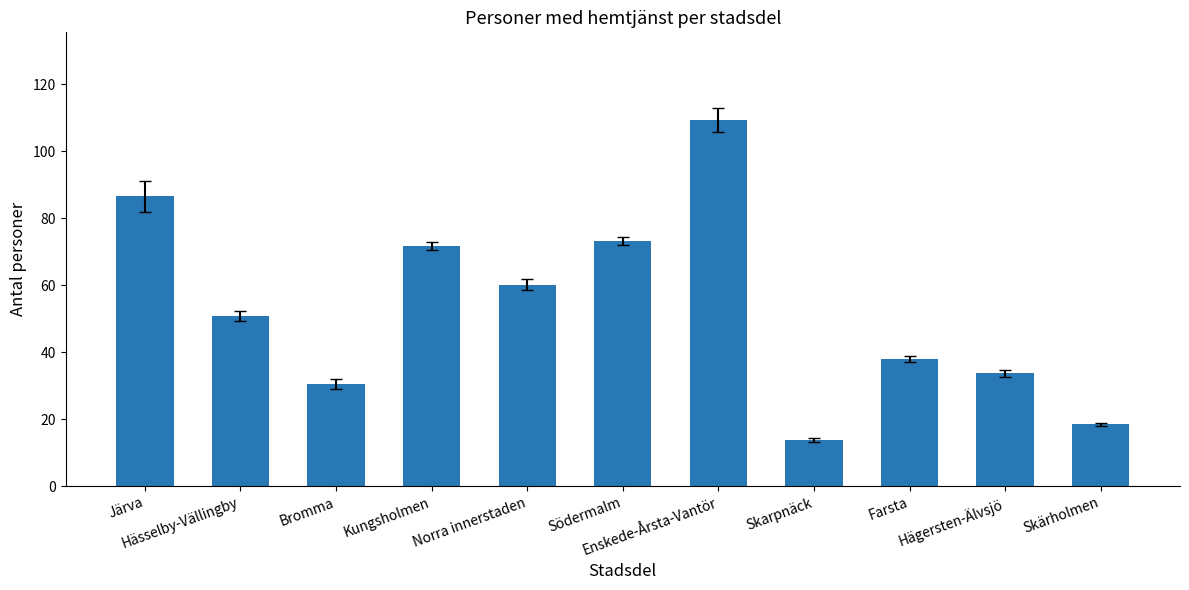

What is the change in value from Kungsholmen to Hägersten-Älvsjö?

-38.0